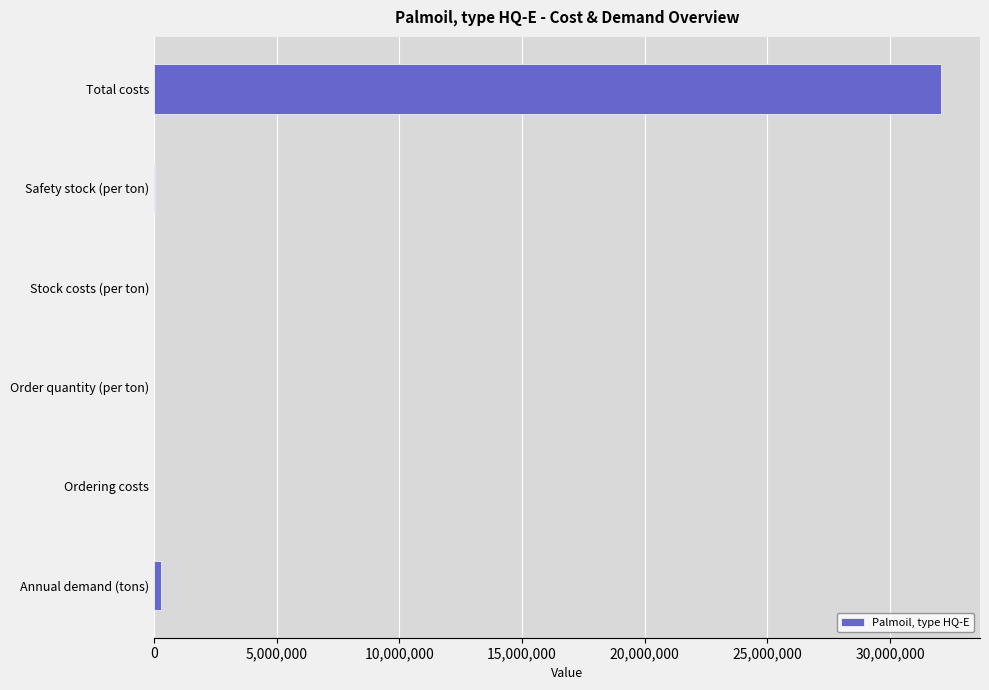

Which has a higher value, Total costs or Safety stock (per ton)?

Total costs